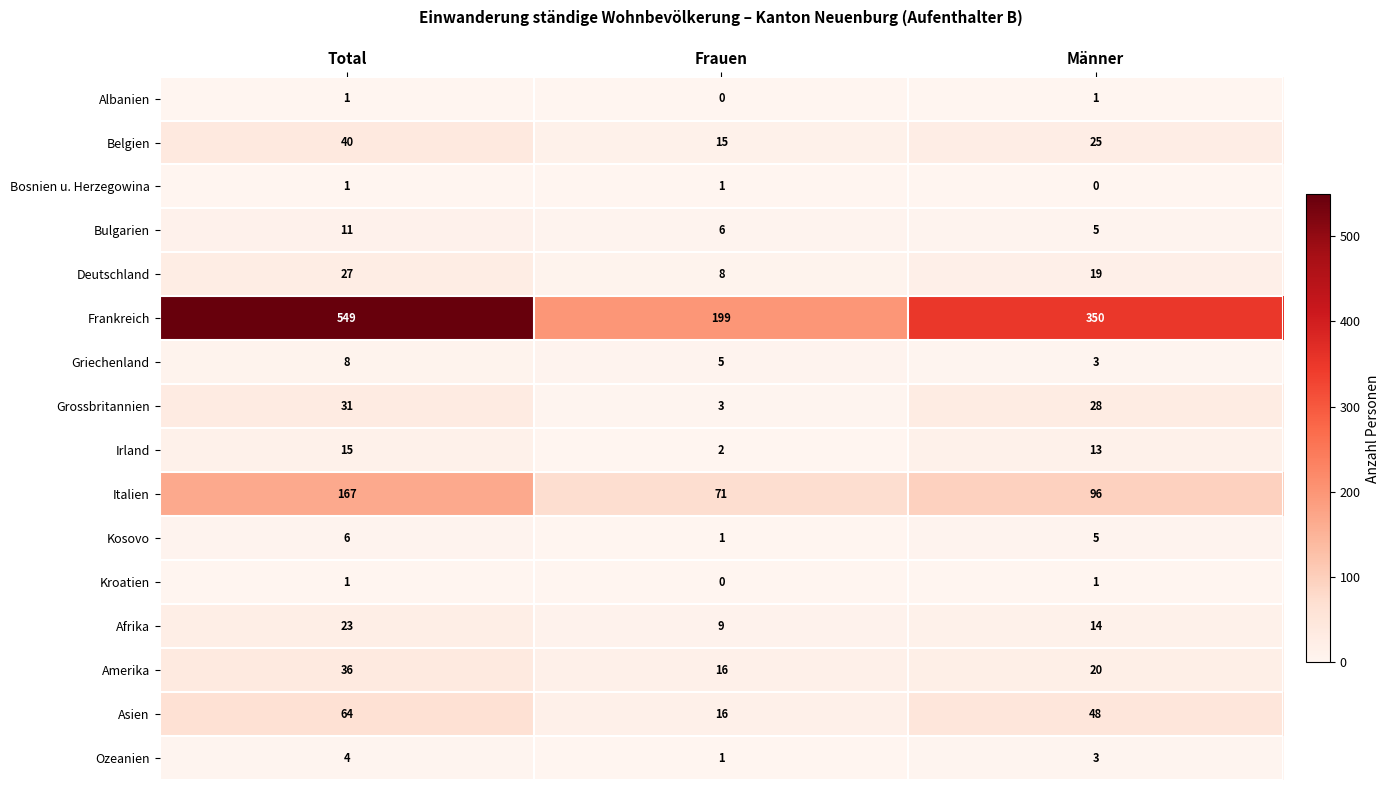

Which category has the lowest value in the Frankreich series?

Frauen